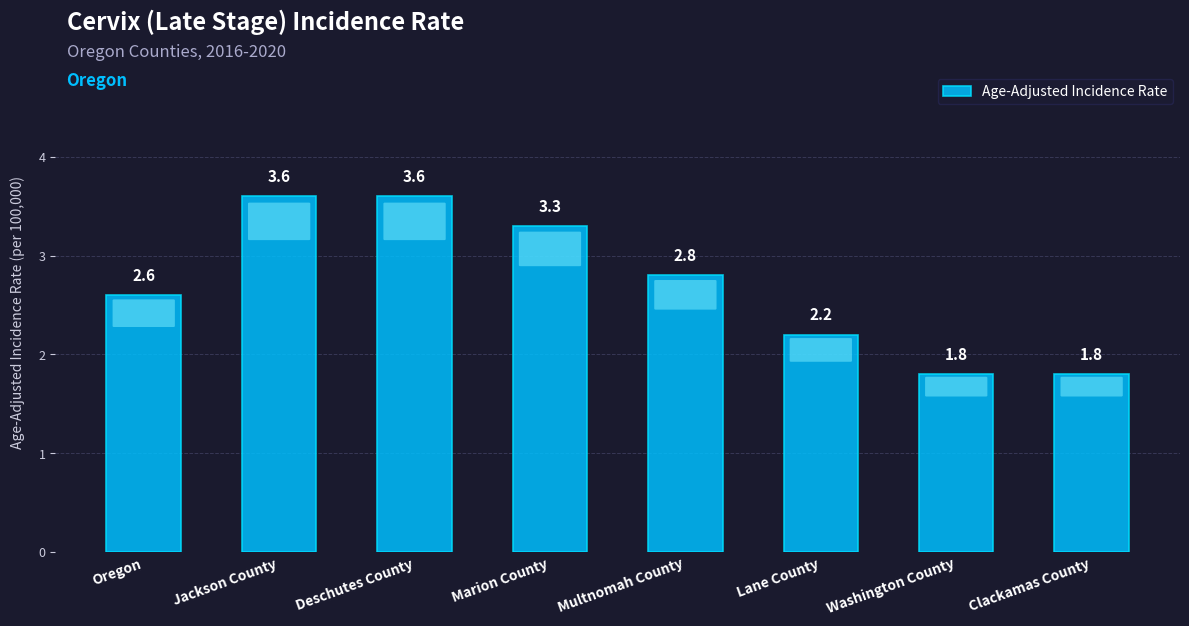

Count the number of data series in this chart.

1